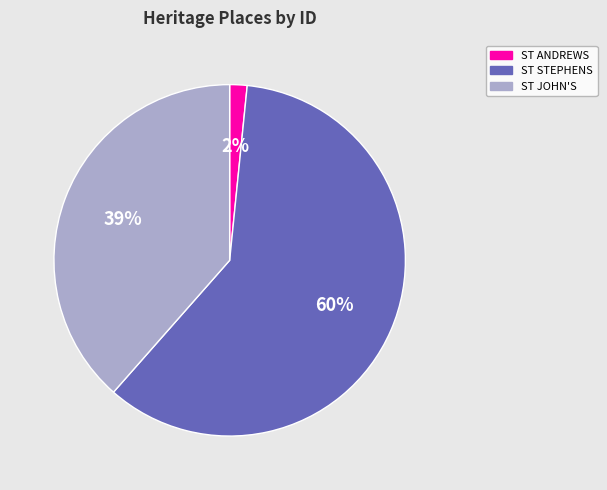

Is there any slice that represents more than half of the pie?

Yes